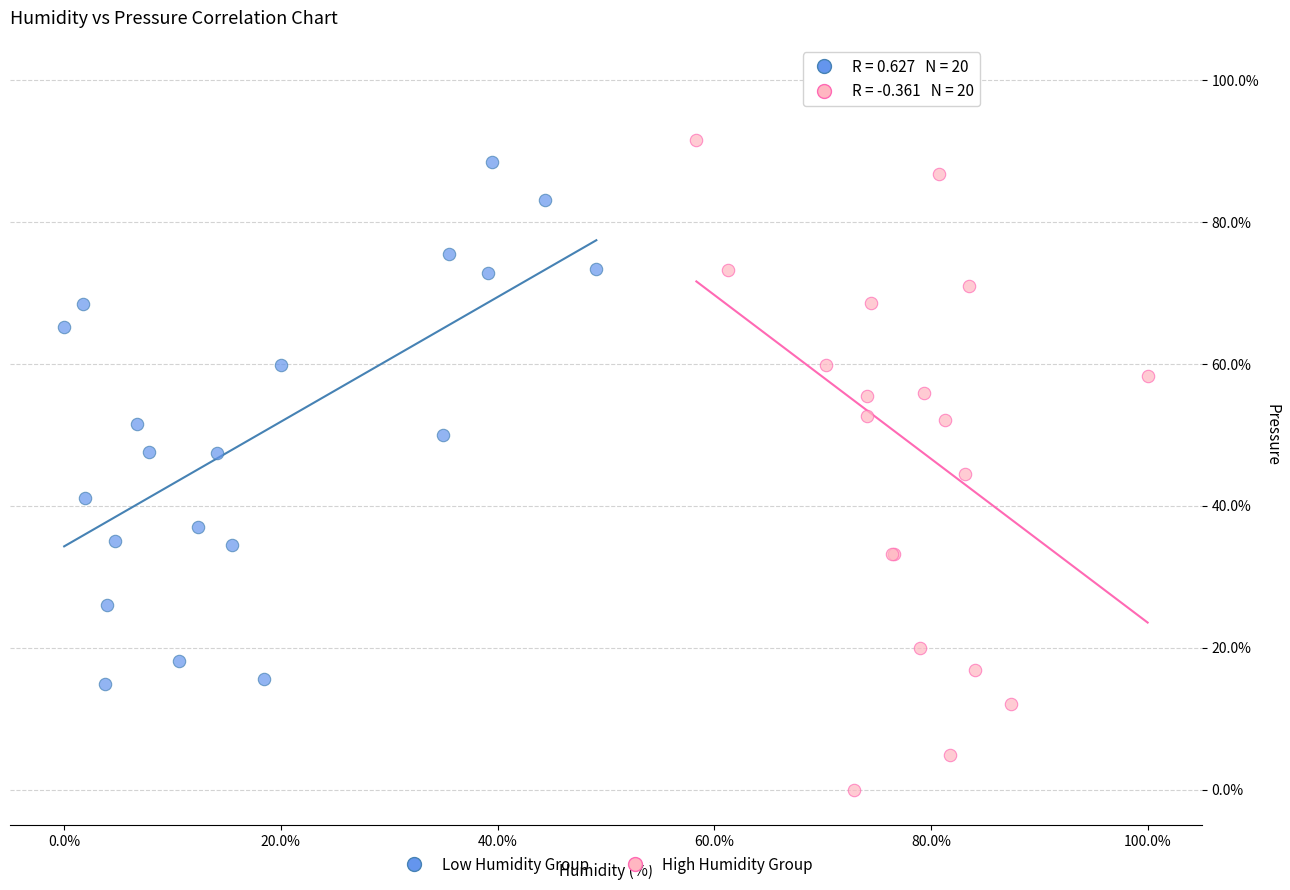

Which series reaches the maximum Y coordinate?

High Humidity Group